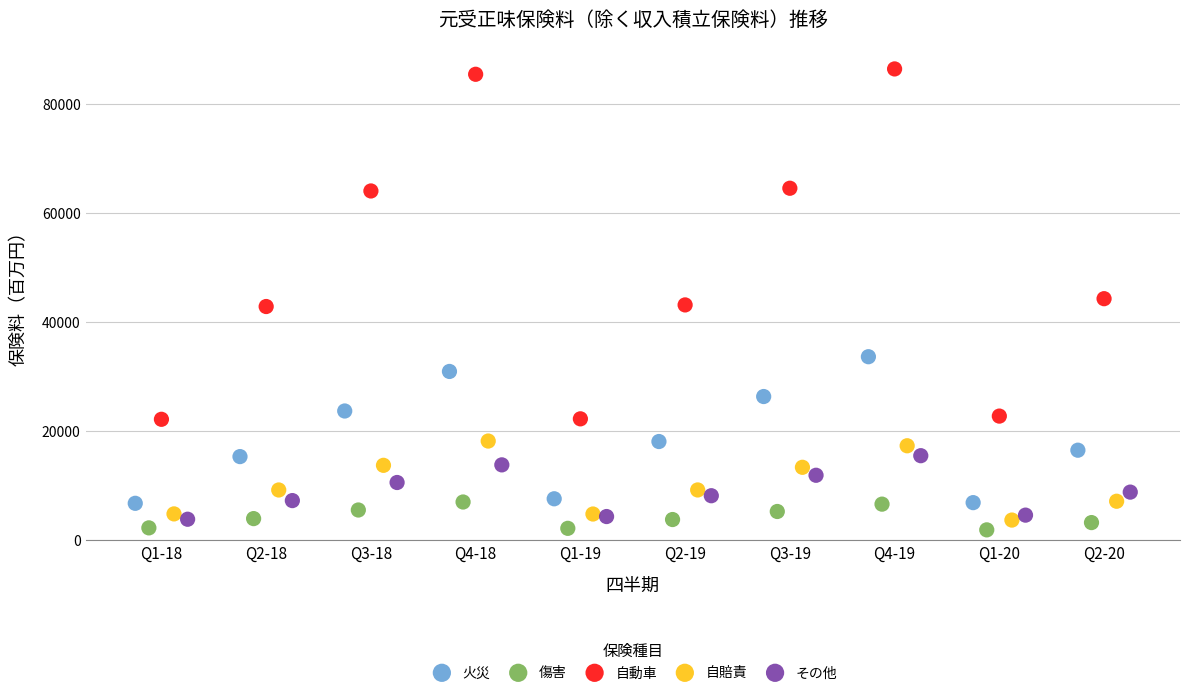

Which series has the widest spread of Y values?

自動車